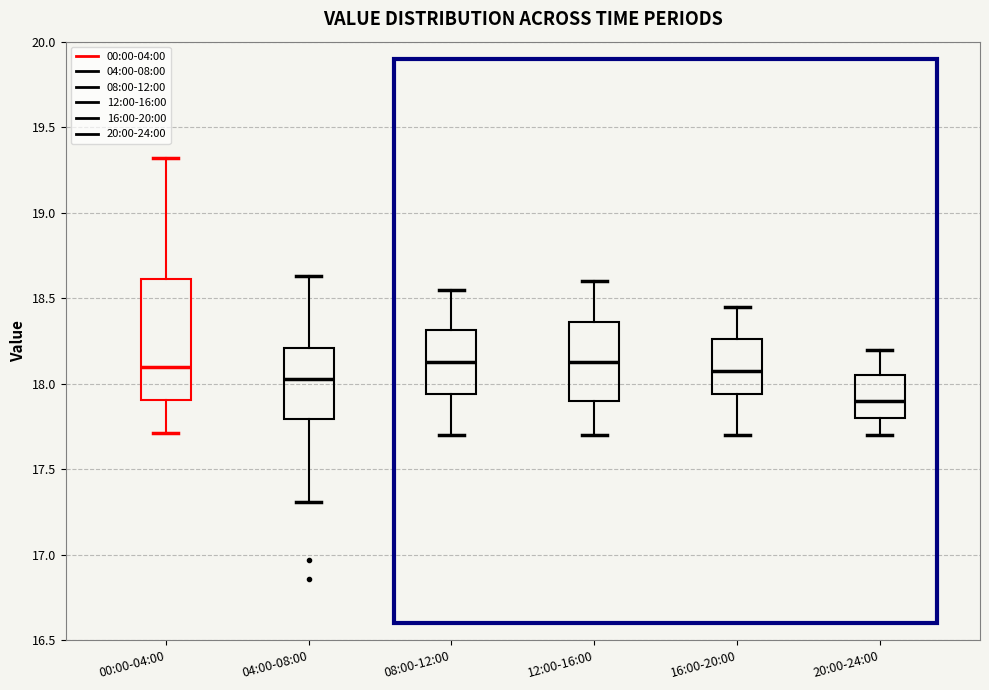

Reading left to right, transcribe this box plot: for each box, give where its median line is, the range the box spans, and where its two whiskers end, as read against the y-axis. The values are not printed on the chart, so give them approximately, as read against the axis.

00:00-04:00: median 18.10, box 17.90 to 18.60, whiskers 17.70 to 19.30
04:00-08:00: median 18.05, box 17.80 to 18.20, whiskers 17.30 to 18.65
08:00-12:00: median 18.15, box 17.95 to 18.30, whiskers 17.70 to 18.55
12:00-16:00: median 18.15, box 17.90 to 18.35, whiskers 17.70 to 18.60
16:00-20:00: median 18.10, box 17.95 to 18.25, whiskers 17.70 to 18.45
20:00-24:00: median 17.90, box 17.80 to 18.05, whiskers 17.70 to 18.20